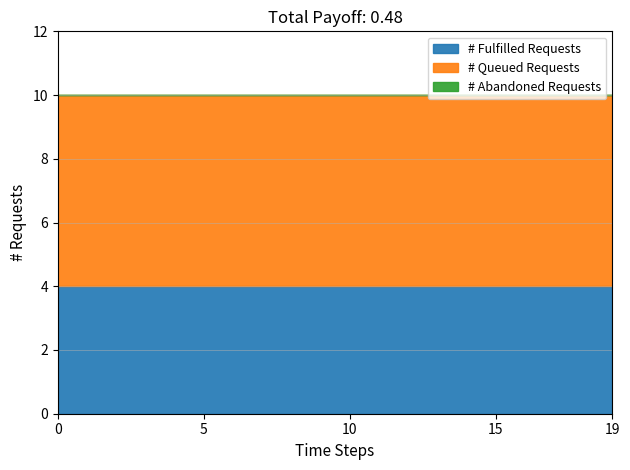

Is it true that # Fulfilled Requests equals 1 at 0?

False